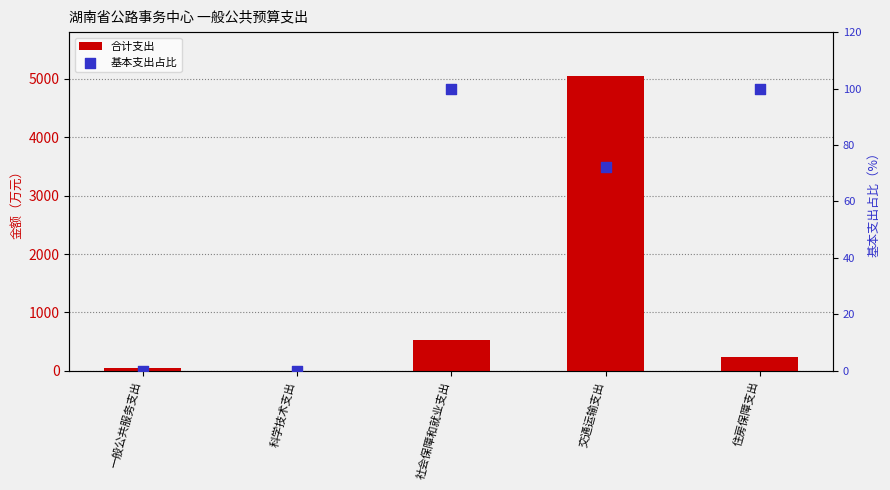

Which series reaches the minimum Y coordinate?

基本支出占比